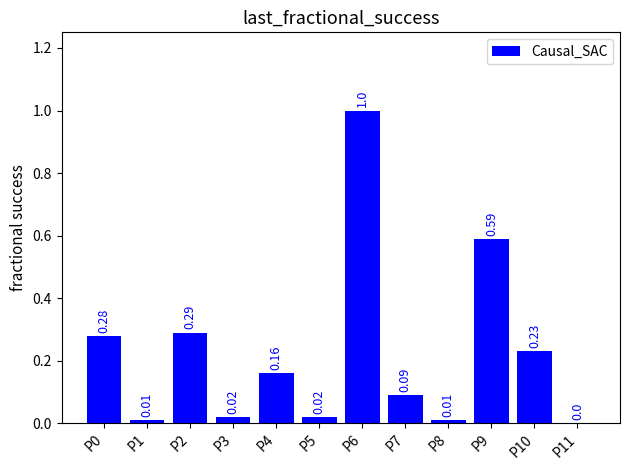

Which has a higher value, P1 or P6?

P6